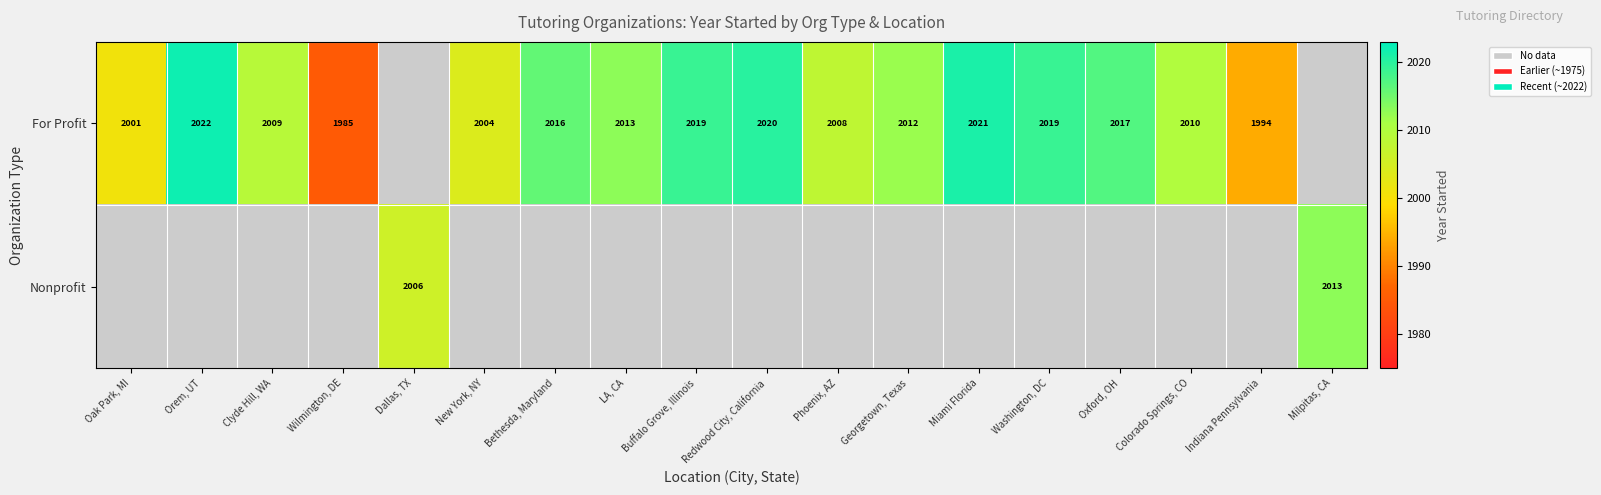

The For Profit series shows 816 at Buffalo Grove, Illinois. True or false?

False